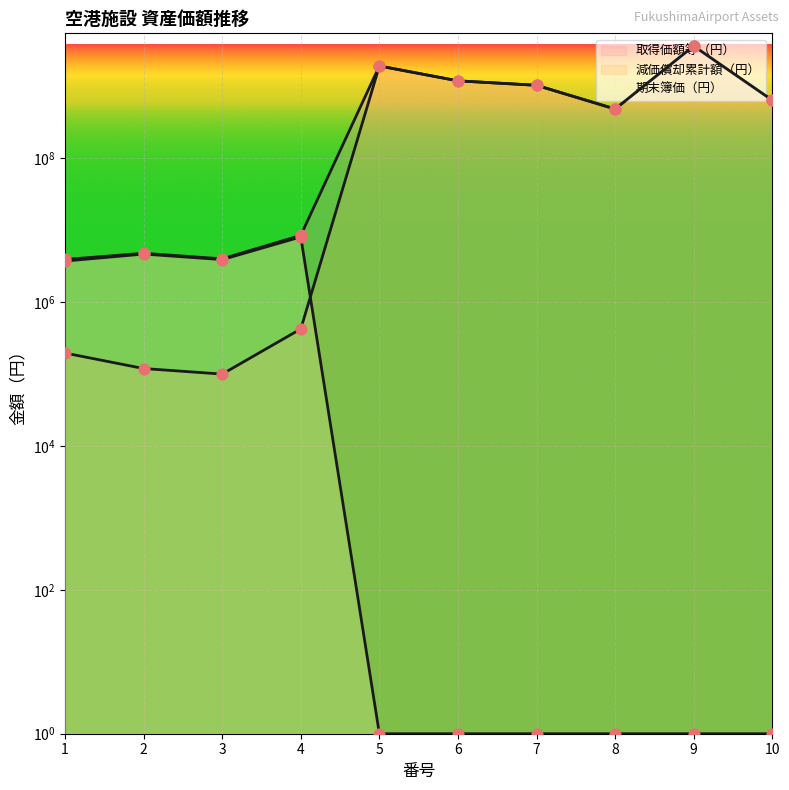

Which series has the largest Y range (max minus min)?

減価償却累計額（円）